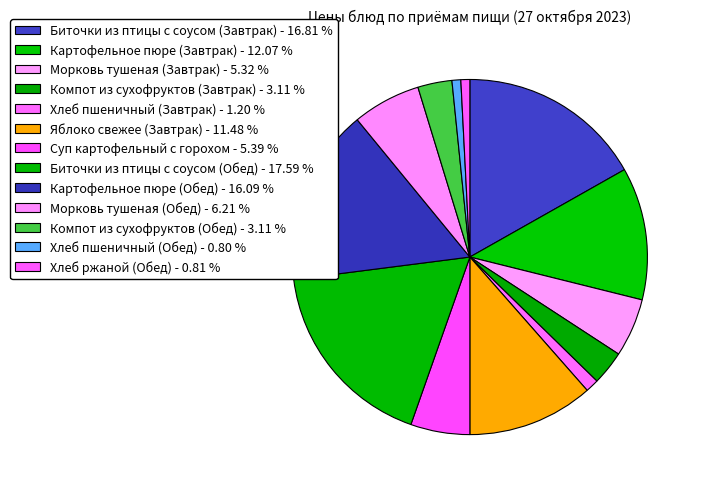

Rank the categories by value from lowest to highest.

Хлеб пшеничный (Обед), Хлеб ржаной (Обед), Хлеб пшеничный (Завтрак), Компот из сухофруктов (Завтрак), Компот из сухофруктов (Обед), Морковь тушеная (Завтрак), Суп картофельный с горохом, Морковь тушеная (Обед), Яблоко свежее (Завтрак), Картофельное пюре (Завтрак), Картофельное пюре (Обед), Биточки из птицы с соусом (Завтрак), Биточки из птицы с соусом (Обед)